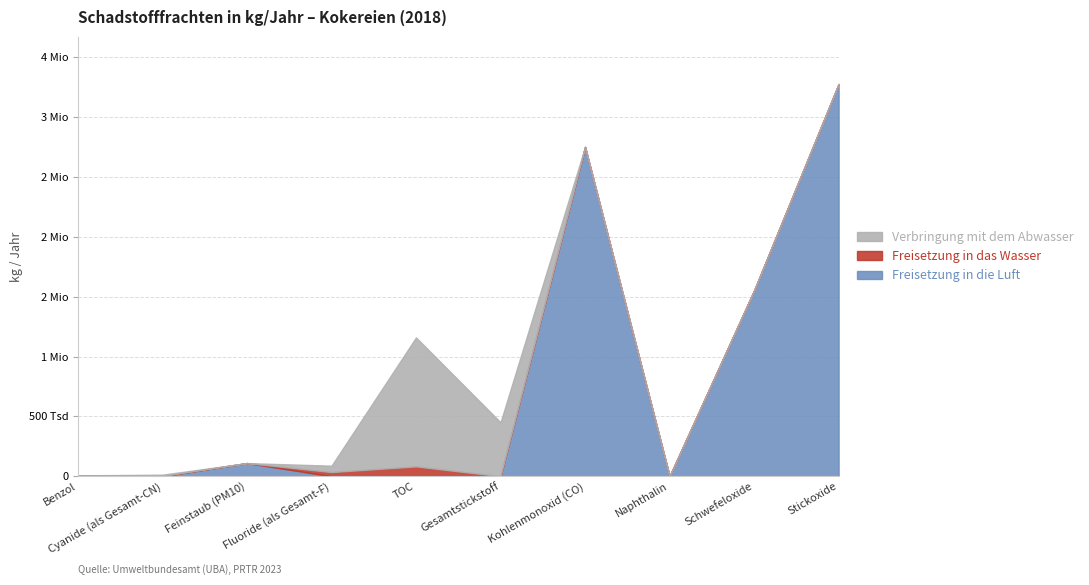

Which label corresponds to the largest value in the chart?

Stickoxide